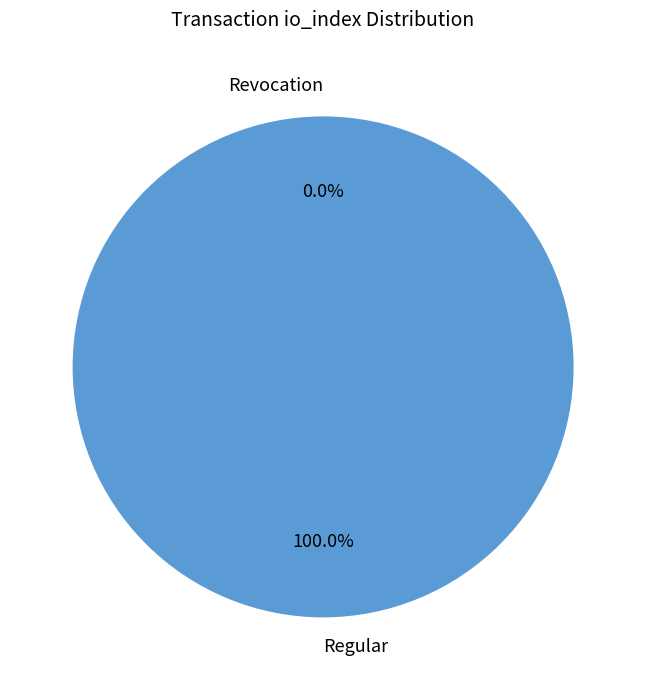

True or false: Revocation (io_index=0) accounts for 0% of the total.

True